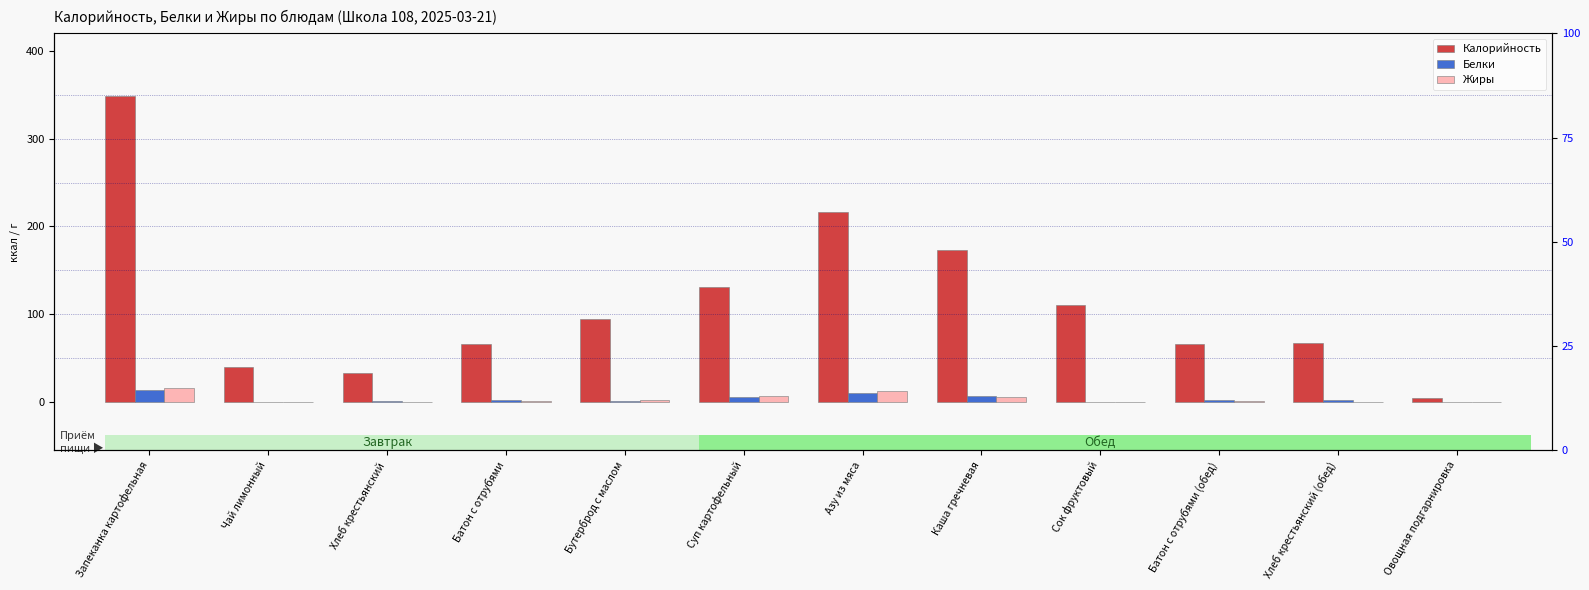

Reading right to left, extract all data points from this chart.

Калорийность: 5.1	67.2	65.6	110.9	173.4	216.0	130.6	94.8	65.6	33.6	40.0	348.6
Белки: 0.2	2.0	2.0	0.1	6.6	10.6	6.1	1.1	2.0	1.0	0.1	13.7
Жиры: 0.0	0.2	0.9	0.1	5.3	12.4	7.2	2.2	0.9	0.1	0.0	15.9